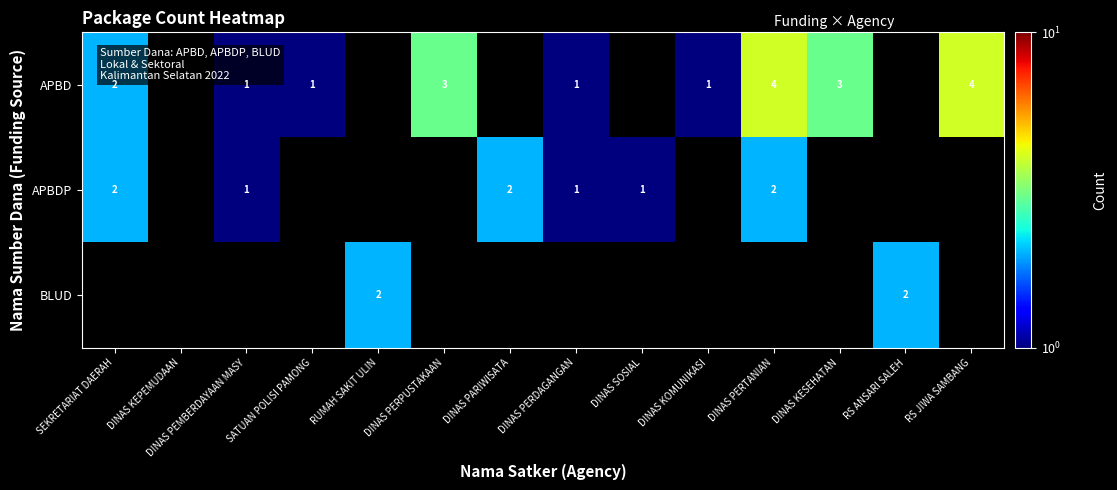

True or false: APBDP has a value of 0 at DINAS SOSIAL.

False